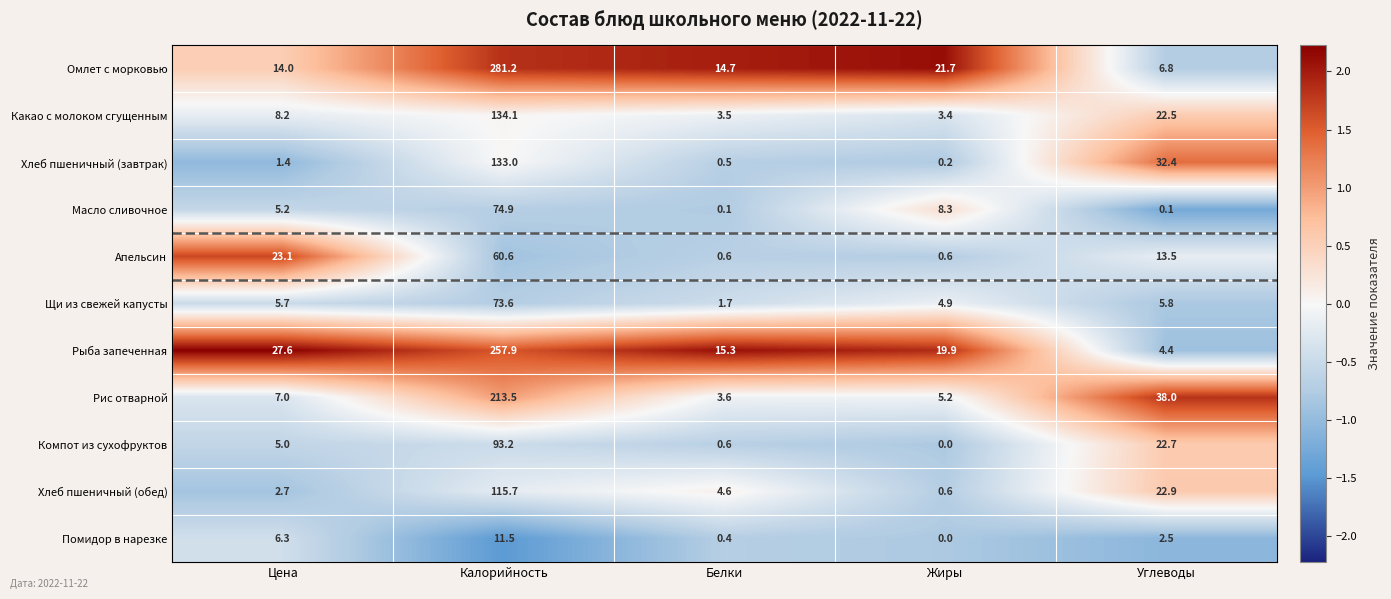

At which label is Какао с молоком сгущенным closest to 68?

Углеводы